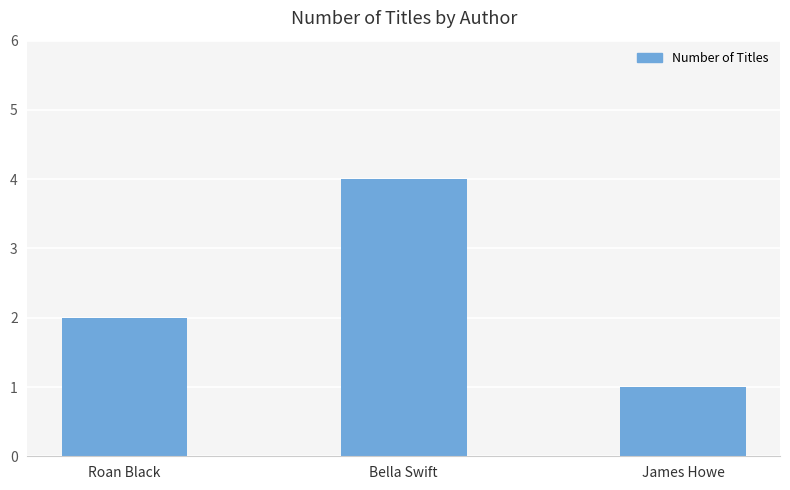

Reading right to left, extract all data points from this chart.

1	4	2